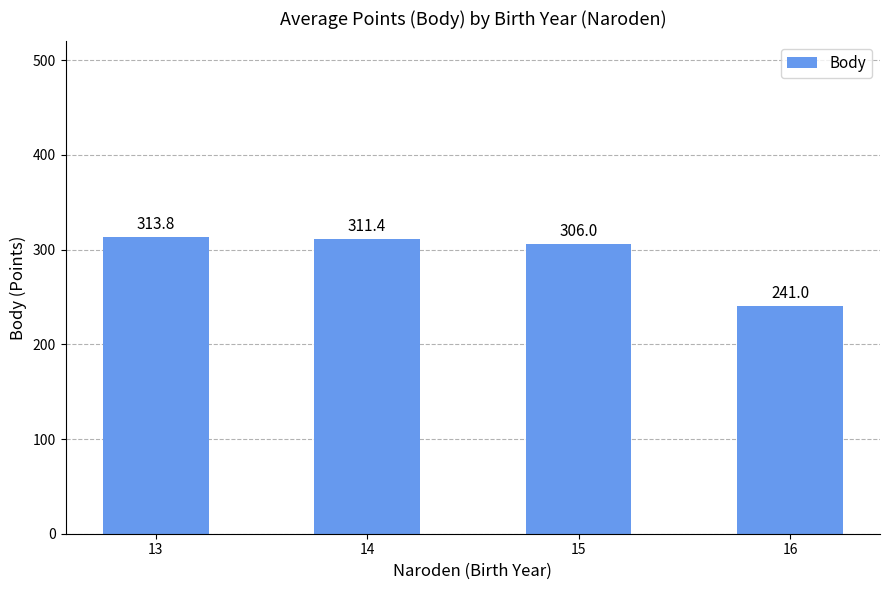

Rank the categories by value from lowest to highest.

16, 15, 14, 13